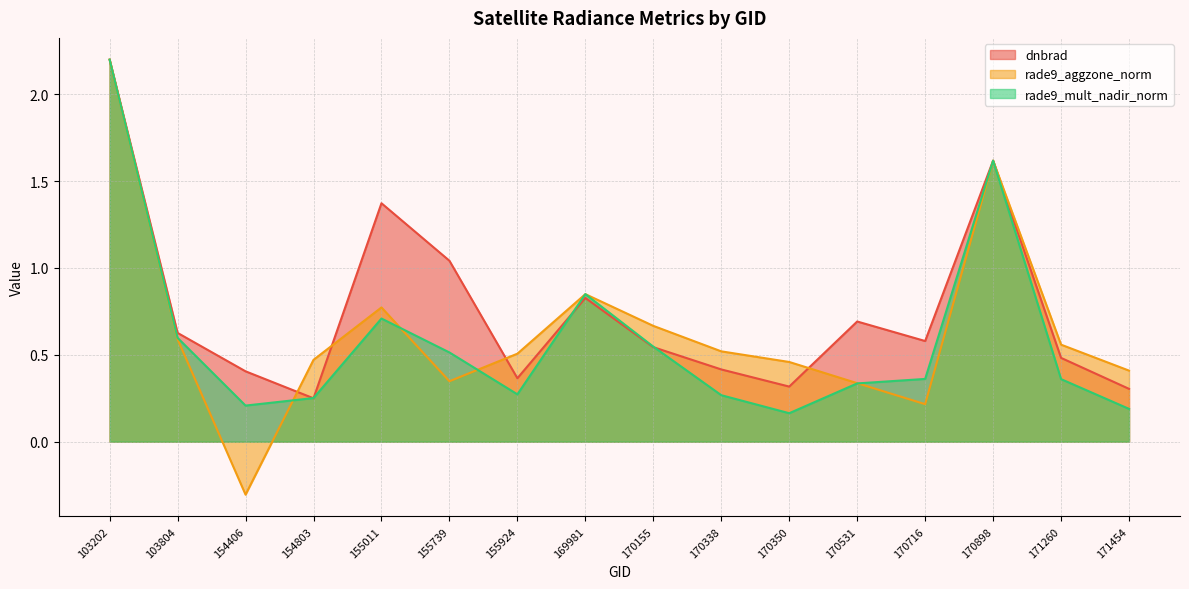

At which category does rade9_mult_nadir_norm reach its first local valley?

154406